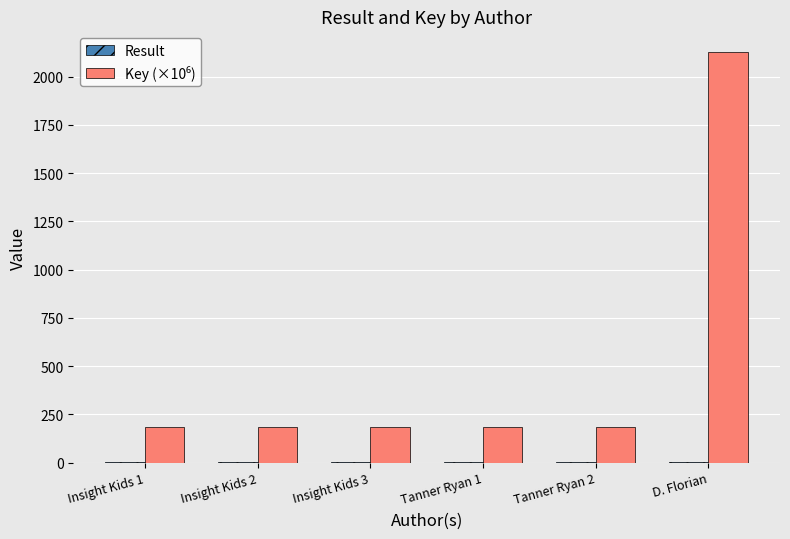

Which label corresponds to the largest value in the chart?

D. Florian